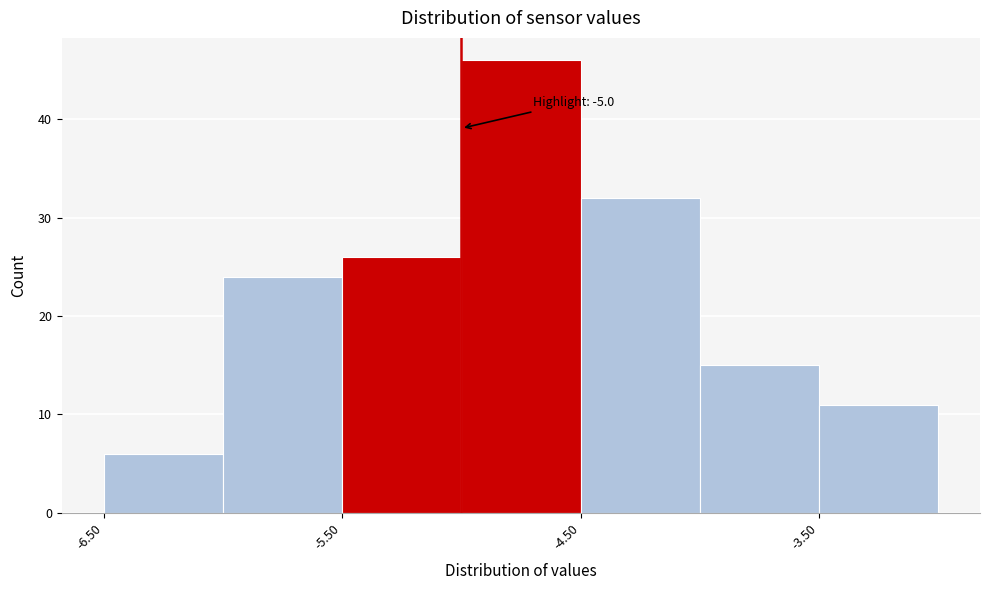

Which range on the x-axis has the tallest bar?

-5.0 to -4.5